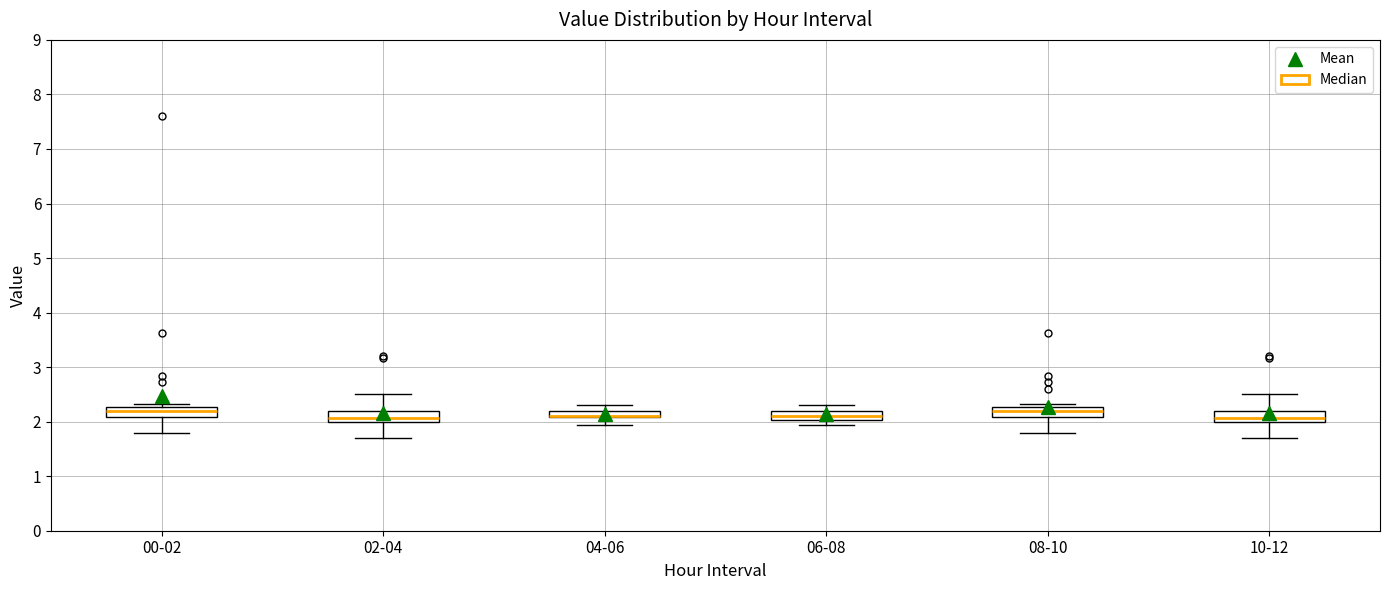

Where does the median line of the box for 06-08 sit on the y-axis? The values are not printed on the chart, so give them approximately, as read against the axis.

2.1